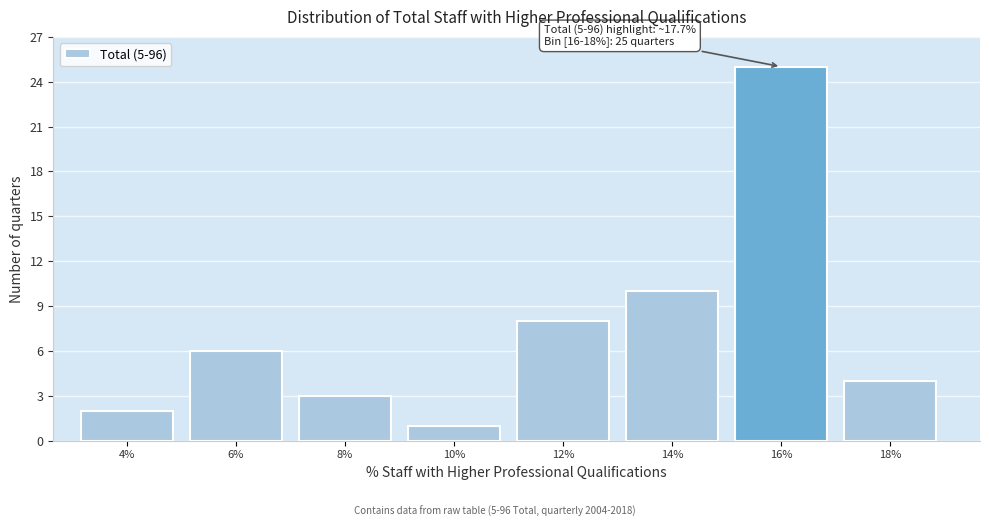

Reading left to right, extract all data points from this chart.

2	6	3	1	8	10	25	4